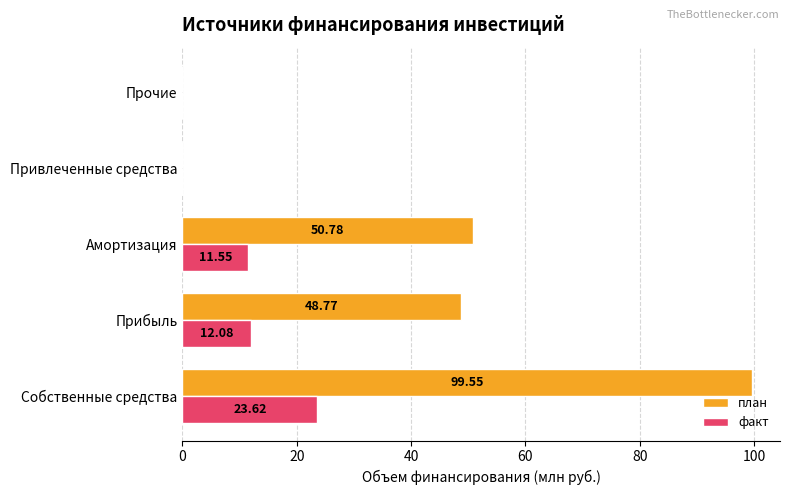

Which series changed the most between Амортизация and Привлеченные средства?

план